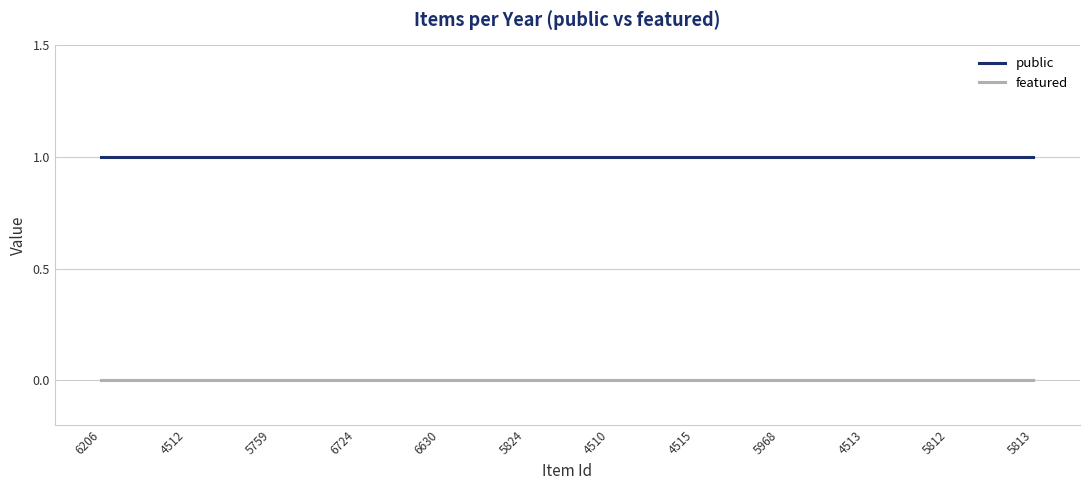

True or false: featured has a value of 0 at 4513.

True